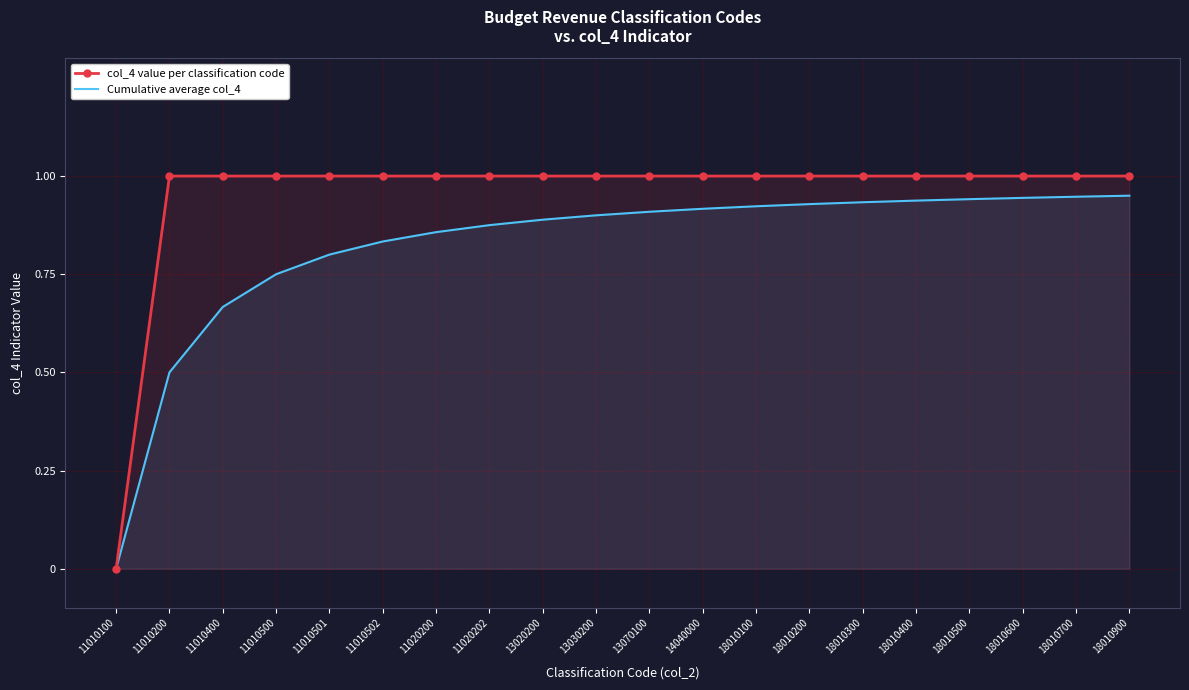

How many positive values does the Cumulative average col_4 series have?

19